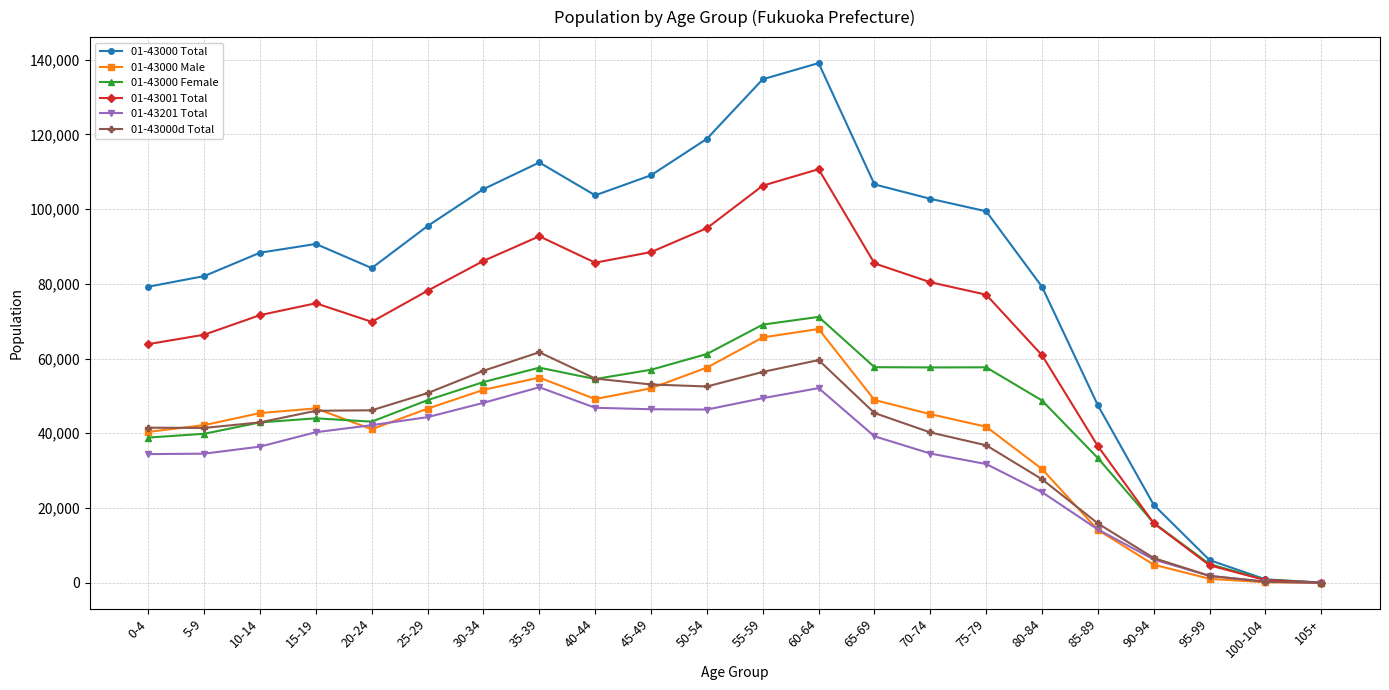

What is the label of the 10th point from the left?

45-49